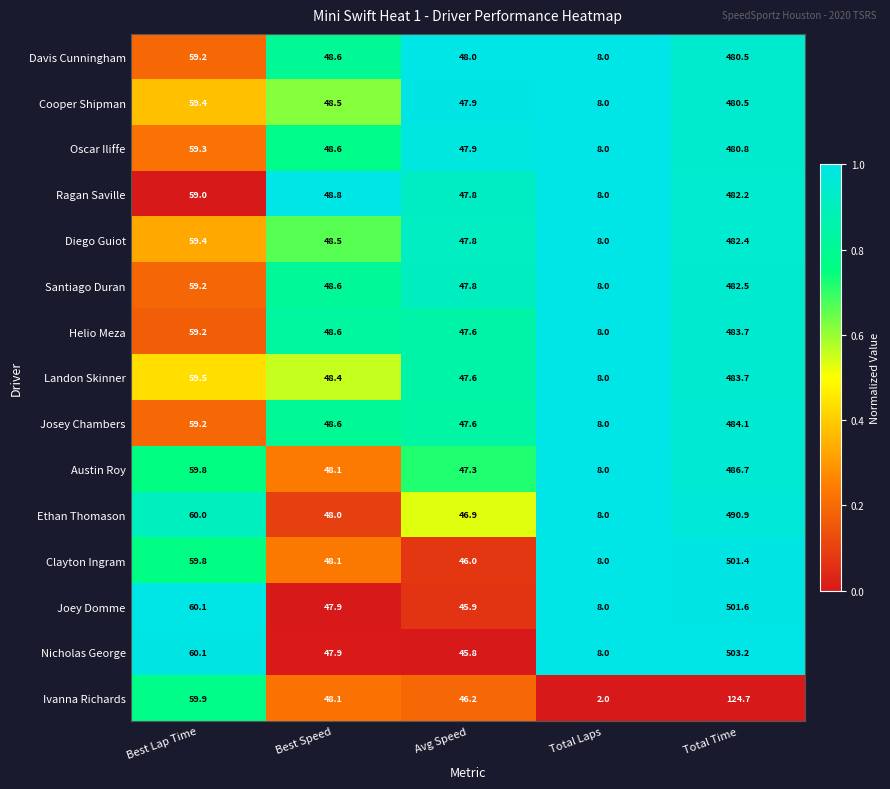

Count the number of categories in the chart.

5